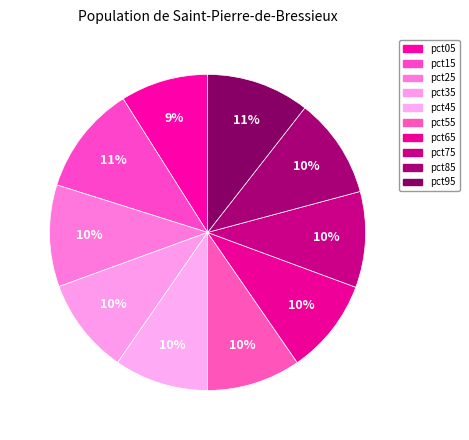

Count the number of slices in the pie.

10